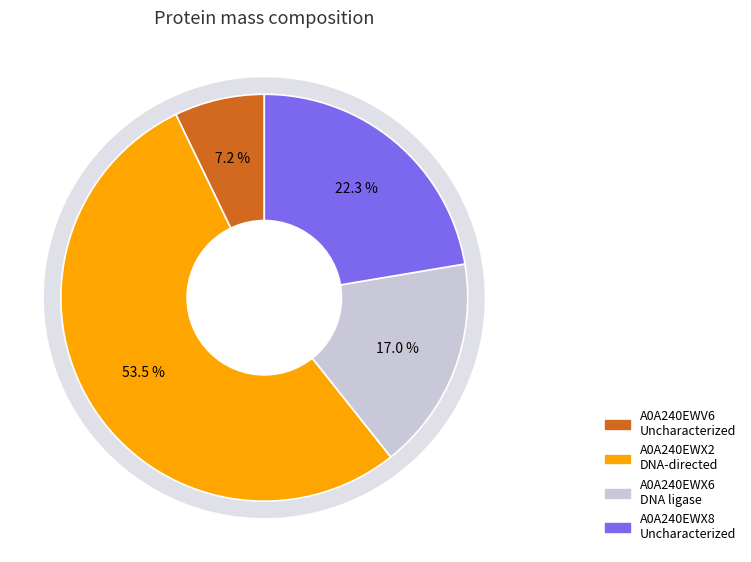

Is it true that A0A240EWX6 DNA ligase is 17% of the pie?

True